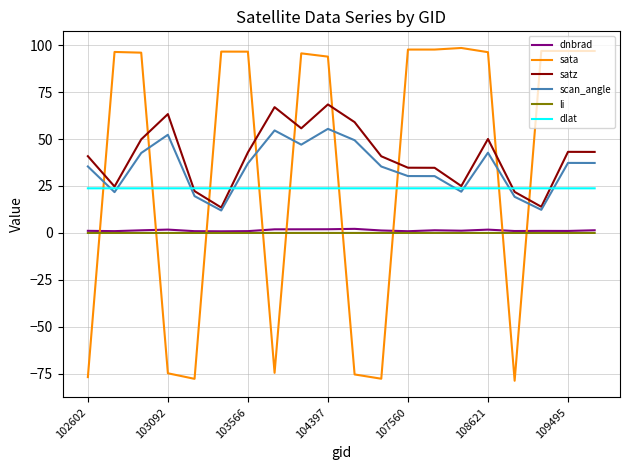

True or false: dnbrad and satz intersect in this chart.

False